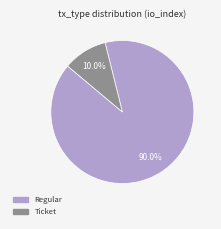

Which category has the biggest portion of the pie?

Regular